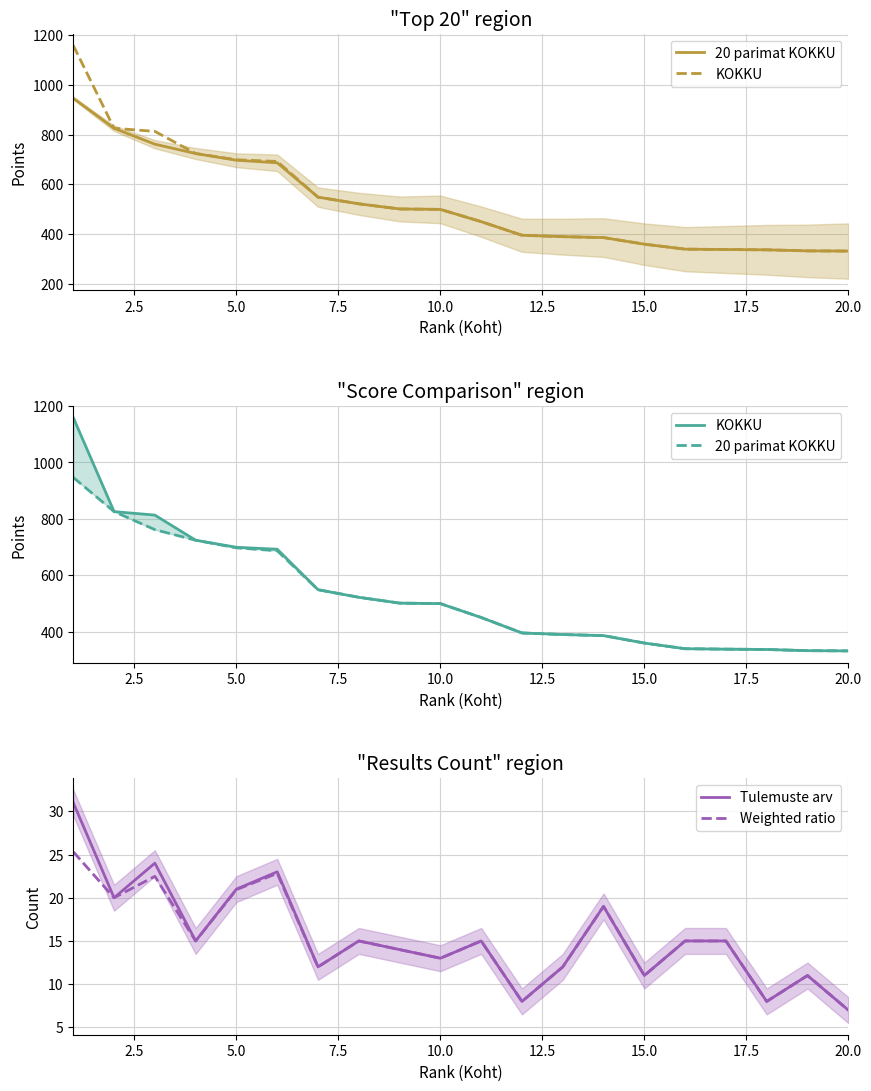

At which label does Tulemuste arv reach its minimum?

20.0